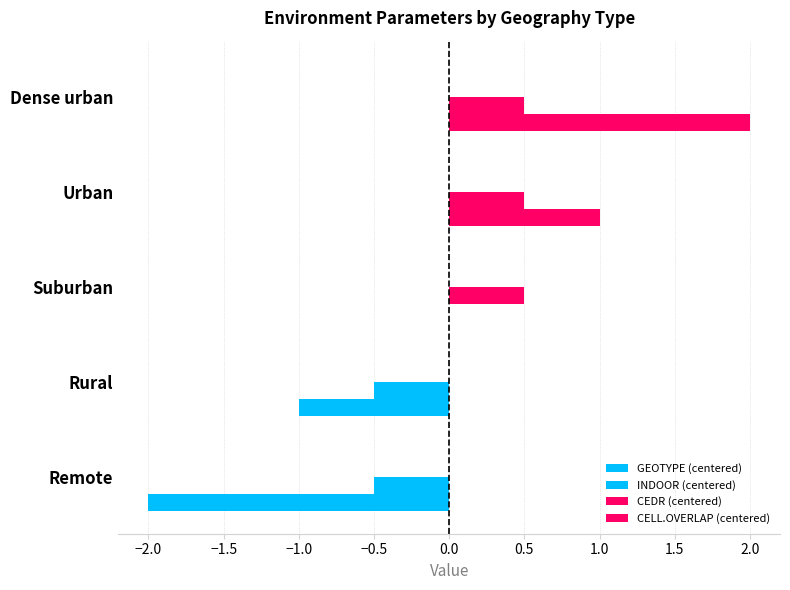

List the series in order of their peak value, lowest first.

CELL.OVERLAP (centered), CEDR (centered), INDOOR (centered), GEOTYPE (centered)